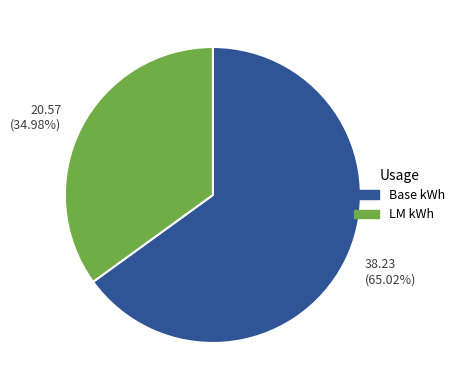

Rank the categories by value from lowest to highest.

20.57 (34.98%), 38.23 (65.02%)